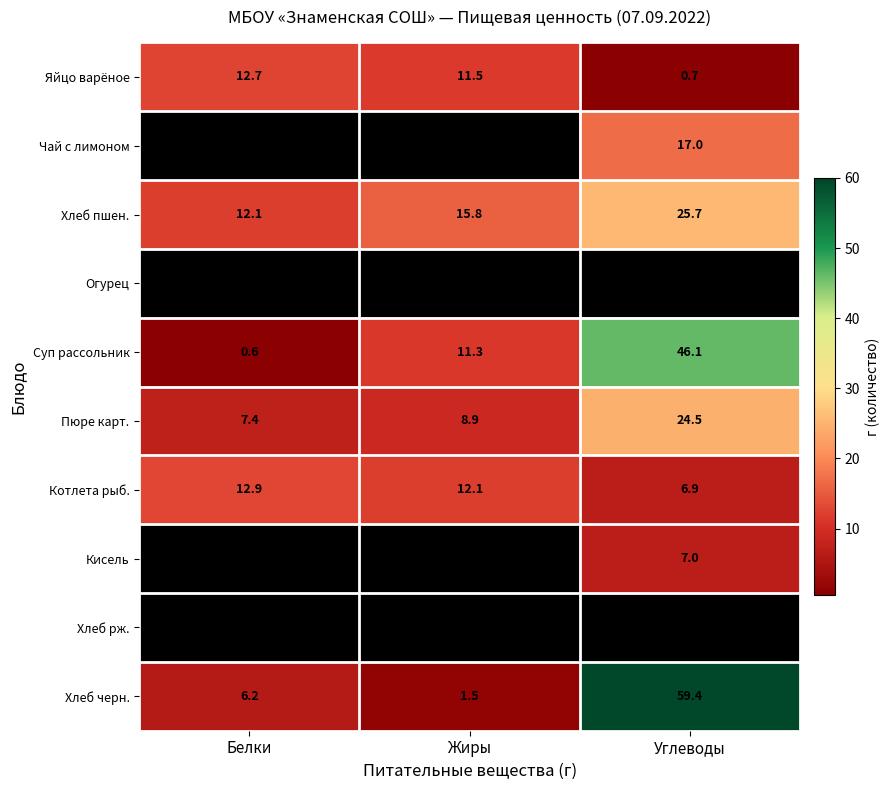

List the labels in order of Хлеб черн. value, largest first.

Углеводы, Белки, Жиры